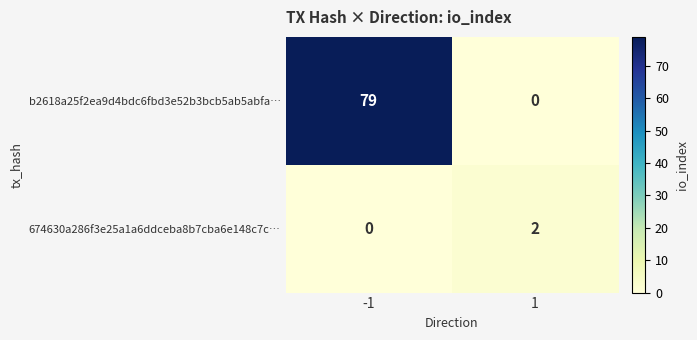

What is the sum of all b2618a25f2ea9d4bdc6fbd3e52b3bcb5ab5abfa… values?

79